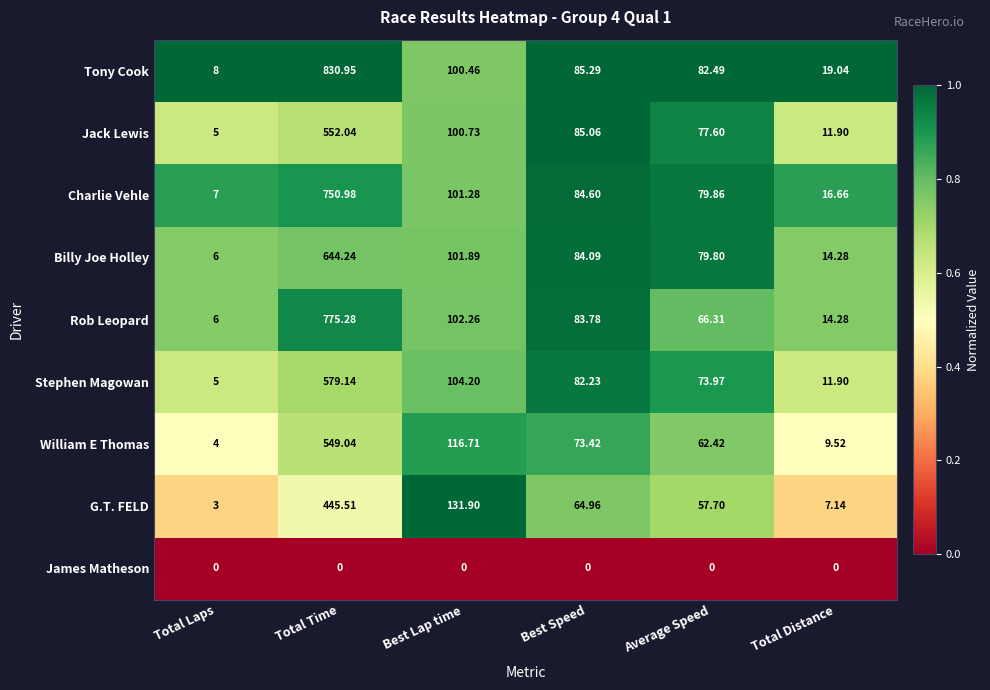

Where does the Stephen Magowan series first go above 82?

Total Time